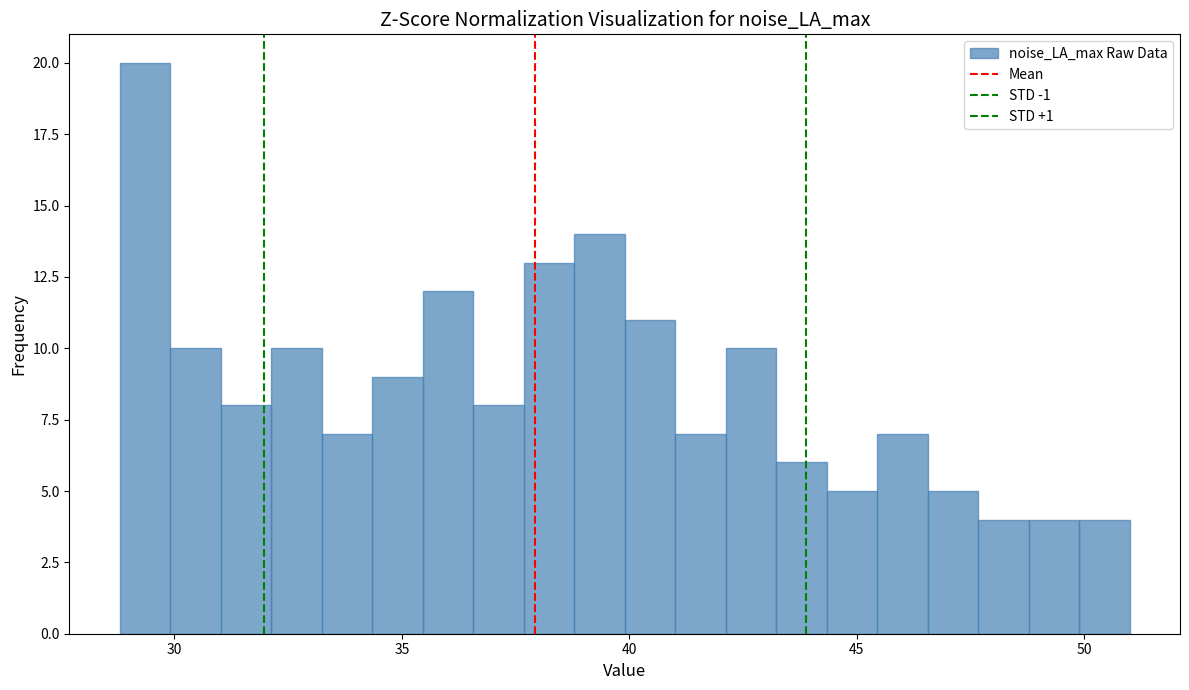

Read against the x-axis, roughly where is the centre of the tallest bar?

29.5